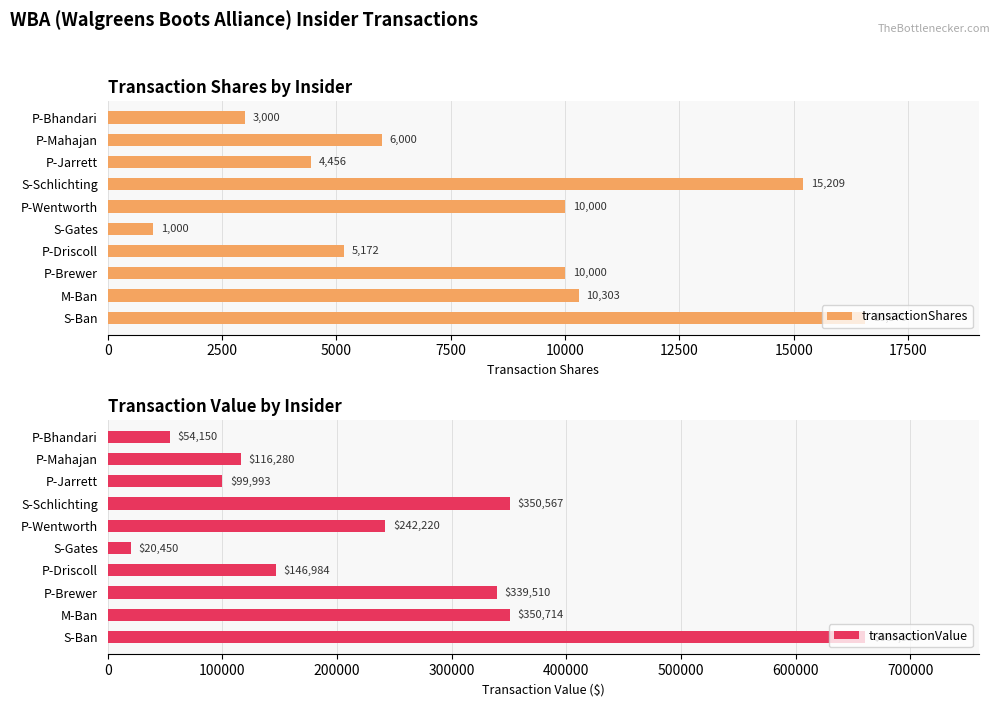

What is the value of the transactionShares bar at the 2nd from the left?

6000